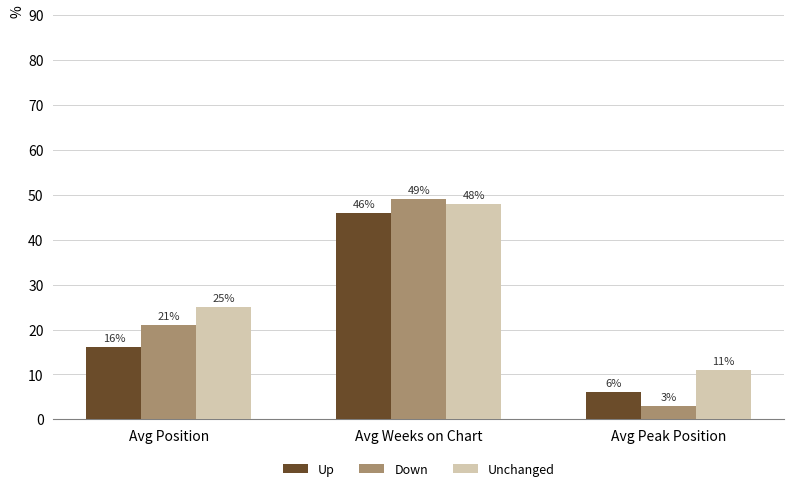

At which category is the sum across all series the highest?

Avg Weeks on Chart